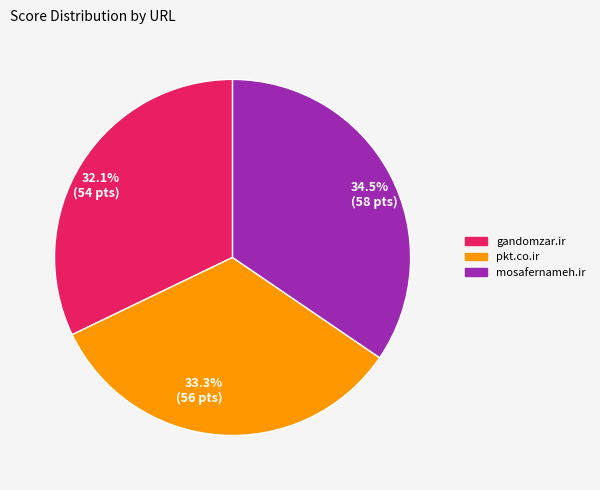

Rank the categories by value from lowest to highest.

32.1% (54 pts), 33.3% (56 pts), 34.5% (58 pts)